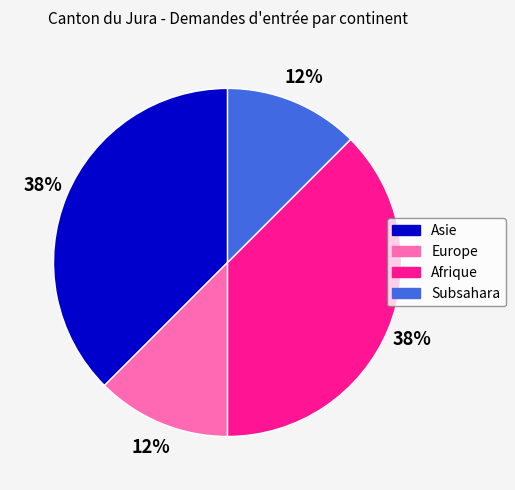

How many segments does this pie chart have?

4